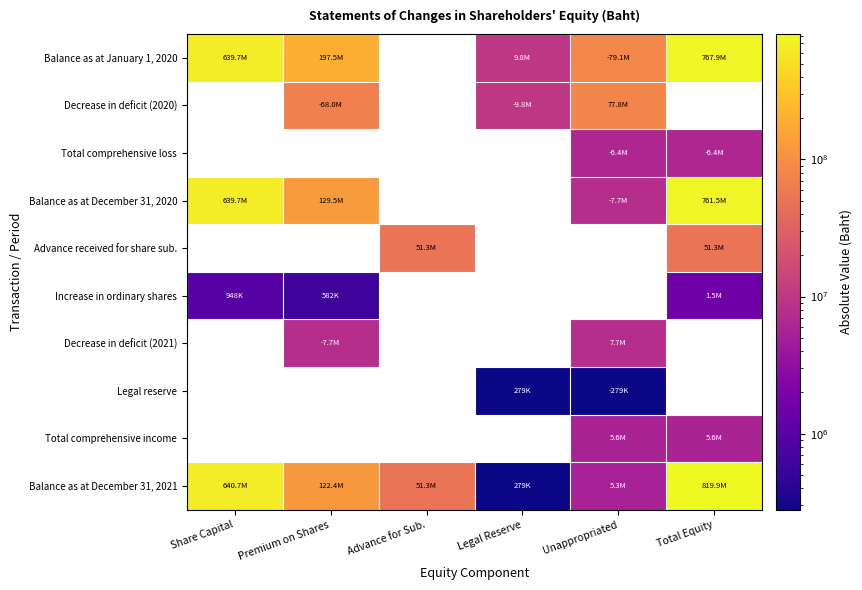

How many values in Decrease in deficit (2021) are above zero?

2